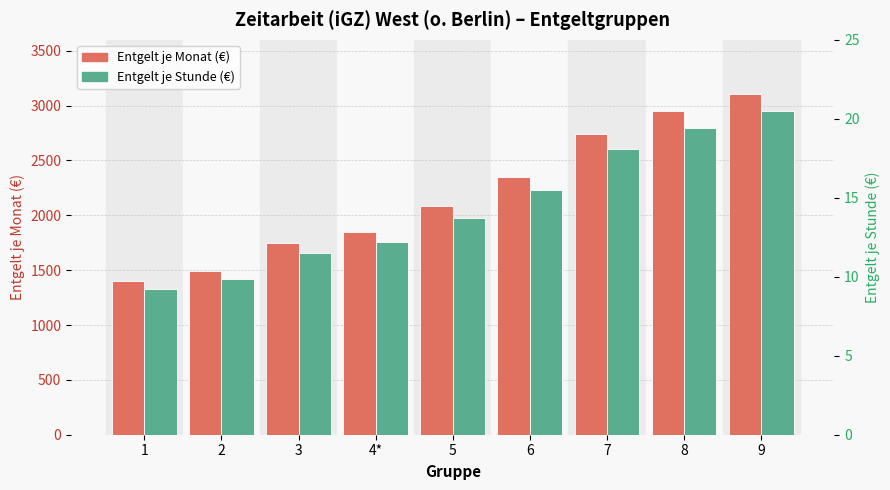

What is the difference between the maximum and minimum values in the Entgelt je Monat (€) series?

1709.3